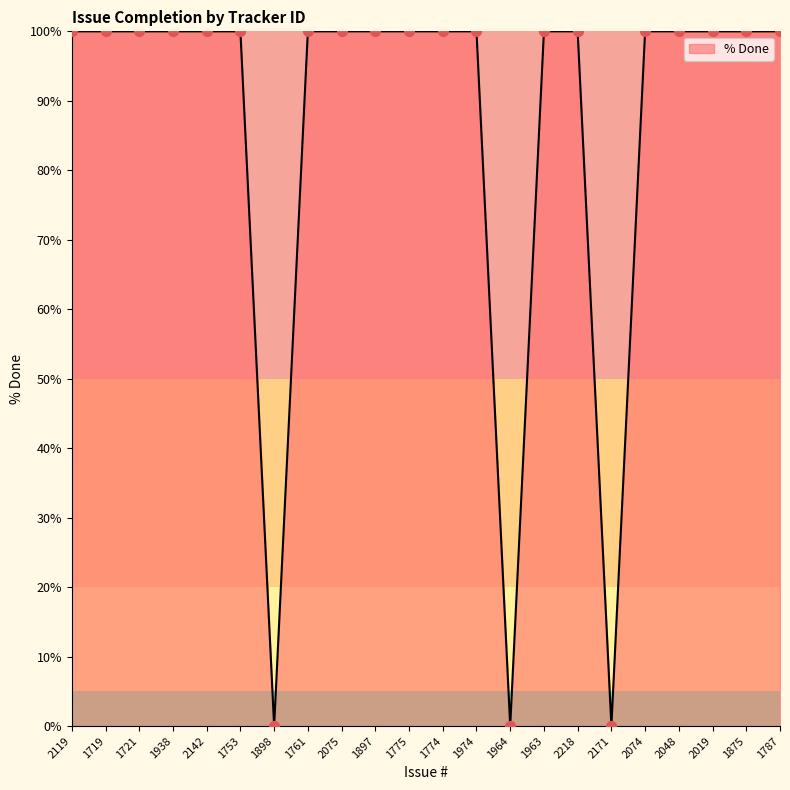

Approximately how many times larger is the value at 2075 compared to 2019?

1.0